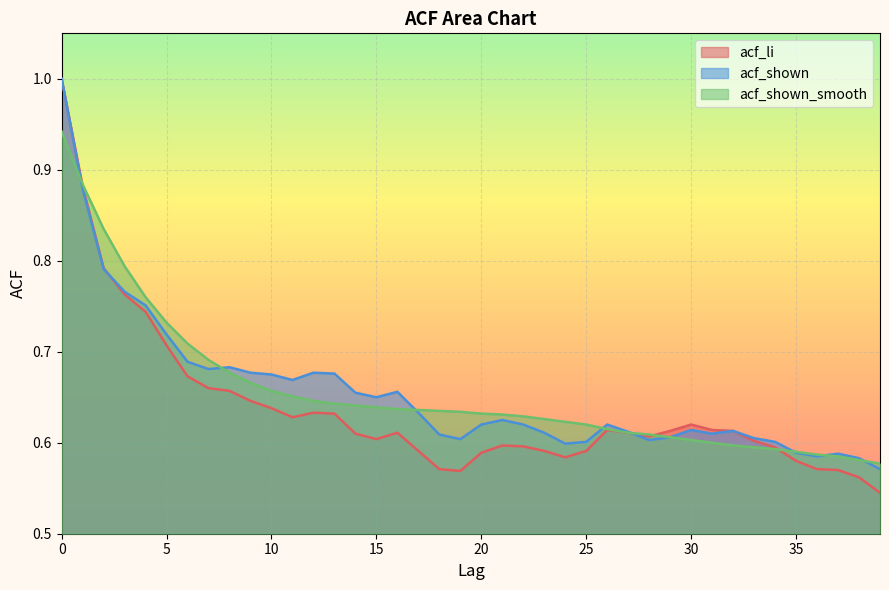

What is the highest value of the acf_shown_smooth series?

0.9